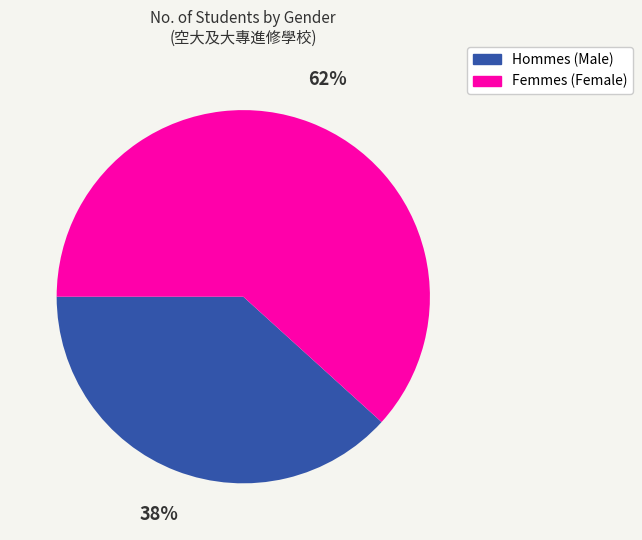

To the nearest percent, what is the average slice percentage?

50%